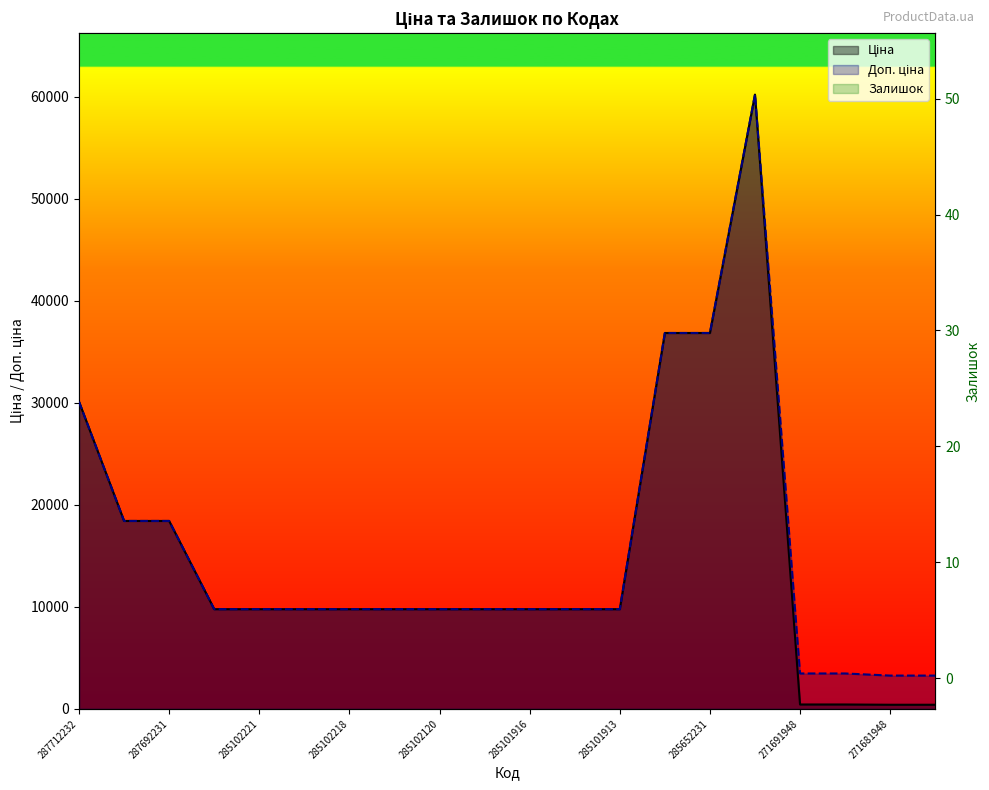

Reading left to right, transcribe all the data shown in this chart.

Ціна: 287712232=30102.8	287692233=18420.9	287692231=18420.9	285101569=9775.5	285102221=9775.5	285102219=9775.5	285102218=9775.5	285102216=9775.5	285102120=9775.5	285102044=9775.5	285101916=9775.5	285101915=9775.5	285101913=9775.5	285652233=36841.8	285652231=36841.8	285672232=60205.6	271691948=434.3	271691942=434.3	271681948=408.2	271681942=408.2
Доп. ціна: 287712232=30102.8	287692233=18420.9	287692231=18420.9	285101569=9775.5	285102221=9775.5	285102219=9775.5	285102218=9775.5	285102216=9775.5	285102120=9775.5	285102044=9775.5	285101916=9775.5	285101915=9775.5	285101913=9775.5	285652233=36841.8	285652231=36841.8	285672232=60205.6	271691948=3474.1	271691942=3474.1	271681948=3265.8	271681942=3265.8
Залишок: 287712232=0.0	287692233=0.0	287692231=0.0	285101569=7.0	285102221=11.0	285102219=11.0	285102218=3.0	285102216=0.0	285102120=0.0	285102044=1.0	285101916=21.0	285101915=0.0	285101913=53.0	285652233=14.0	285652231=23.0	285672232=16.0	271691948=22.0	271691942=13.0	271681948=30.0	271681942=10.0